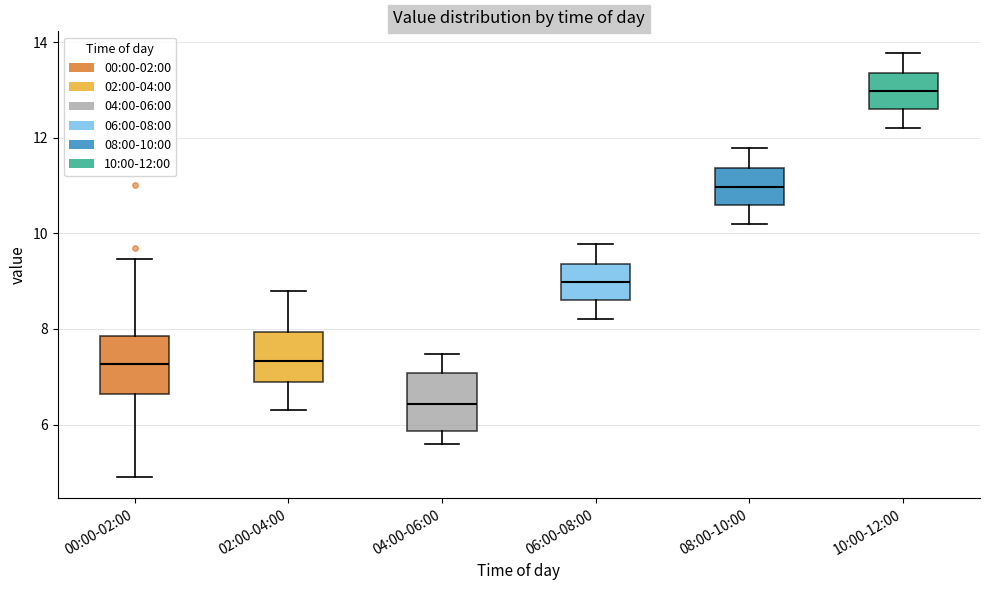

Reading left to right, read every box against the y-axis: the position of its median line, the range the box covers, and the ends of its whiskers. The values are not printed on the chart, so give them approximately, as read against the axis.

00:00-02:00: median 7.2, box 6.6 to 7.8, whiskers 5.0 to 9.4
02:00-04:00: median 7.4, box 6.8 to 8.0, whiskers 6.4 to 8.8
04:00-06:00: median 6.4, box 5.8 to 7.0, whiskers 5.6 to 7.4
06:00-08:00: median 9.0, box 8.6 to 9.4, whiskers 8.2 to 9.8
08:00-10:00: median 11.0, box 10.6 to 11.4, whiskers 10.2 to 11.8
10:00-12:00: median 13.0, box 12.6 to 13.4, whiskers 12.2 to 13.8